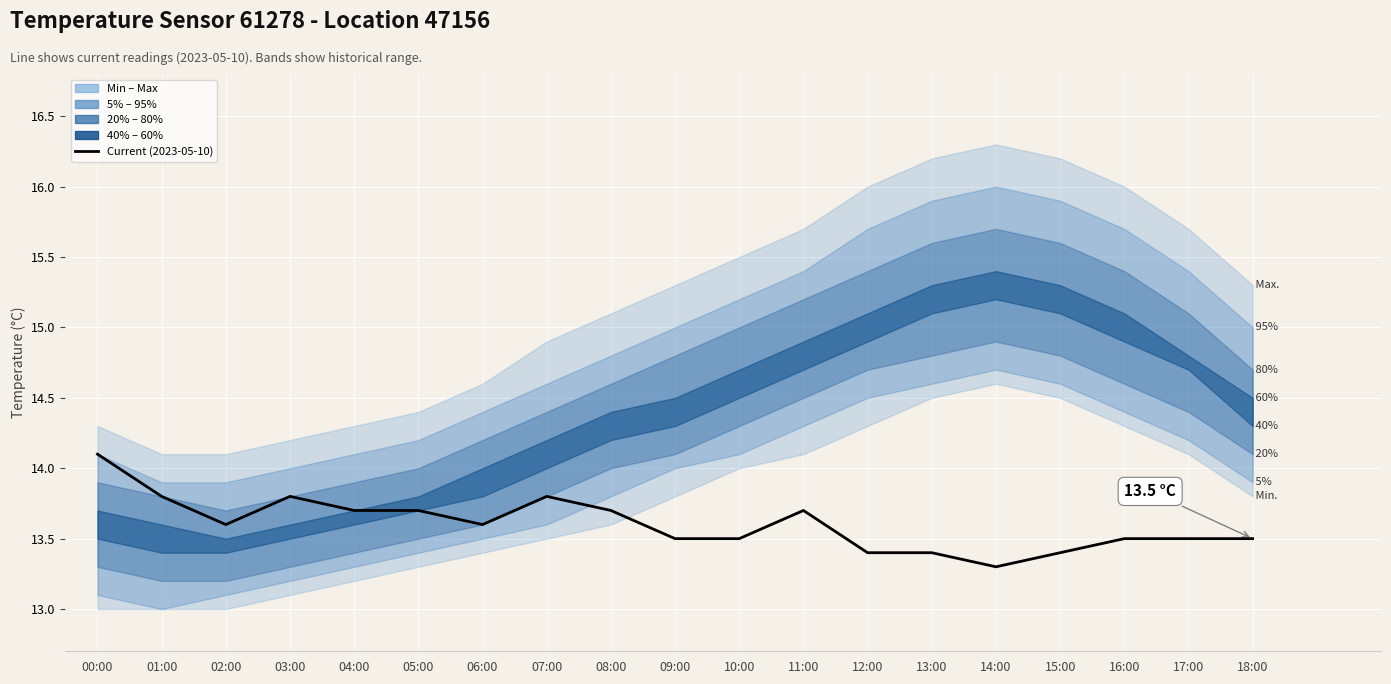

At which label is the value closest to 13?

14:00